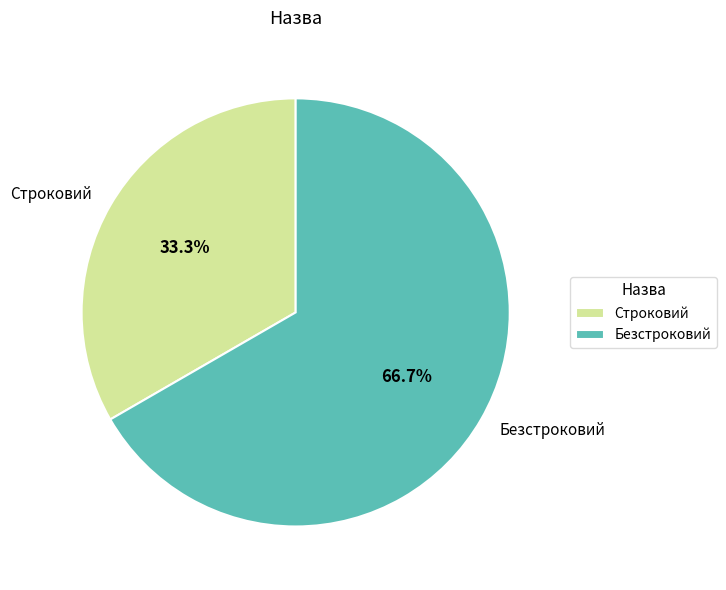

Is it true that Строковий is 47% of the pie?

False